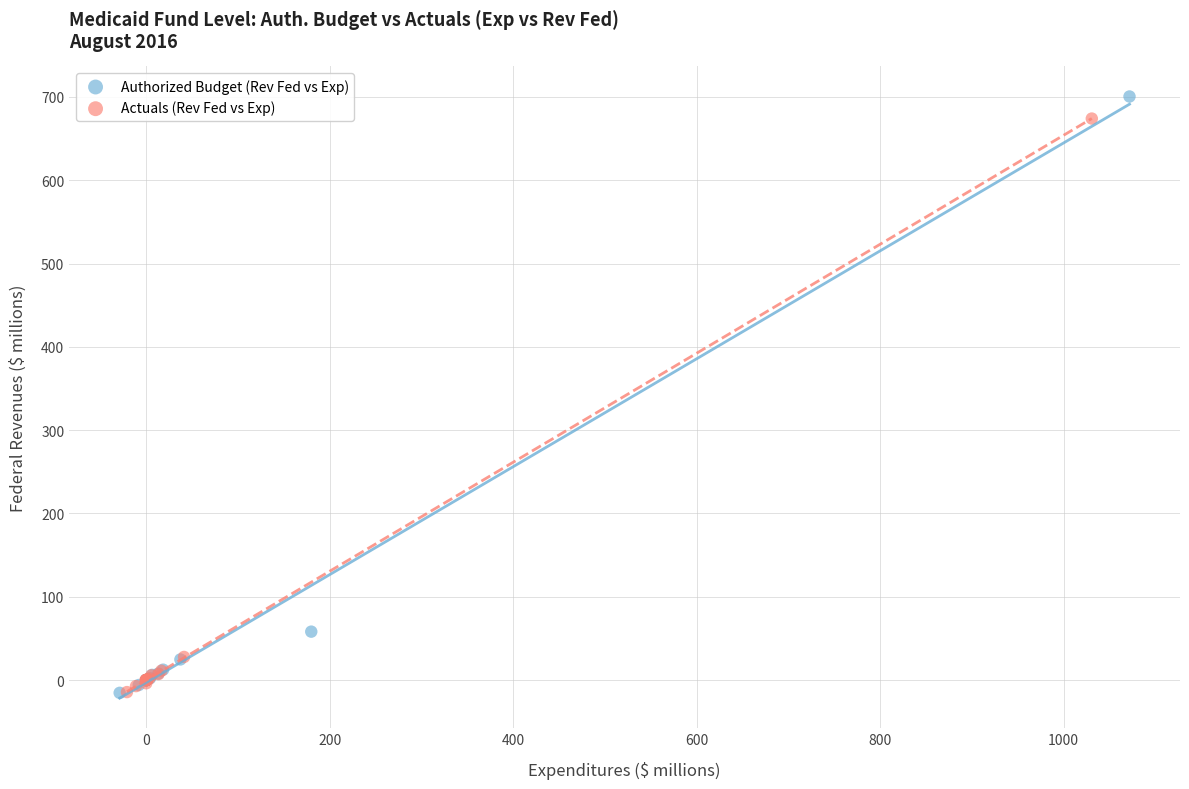

What are all the series names shown in the legend?

Authorized Budget (Rev Fed vs Exp), Actuals (Rev Fed vs Exp)